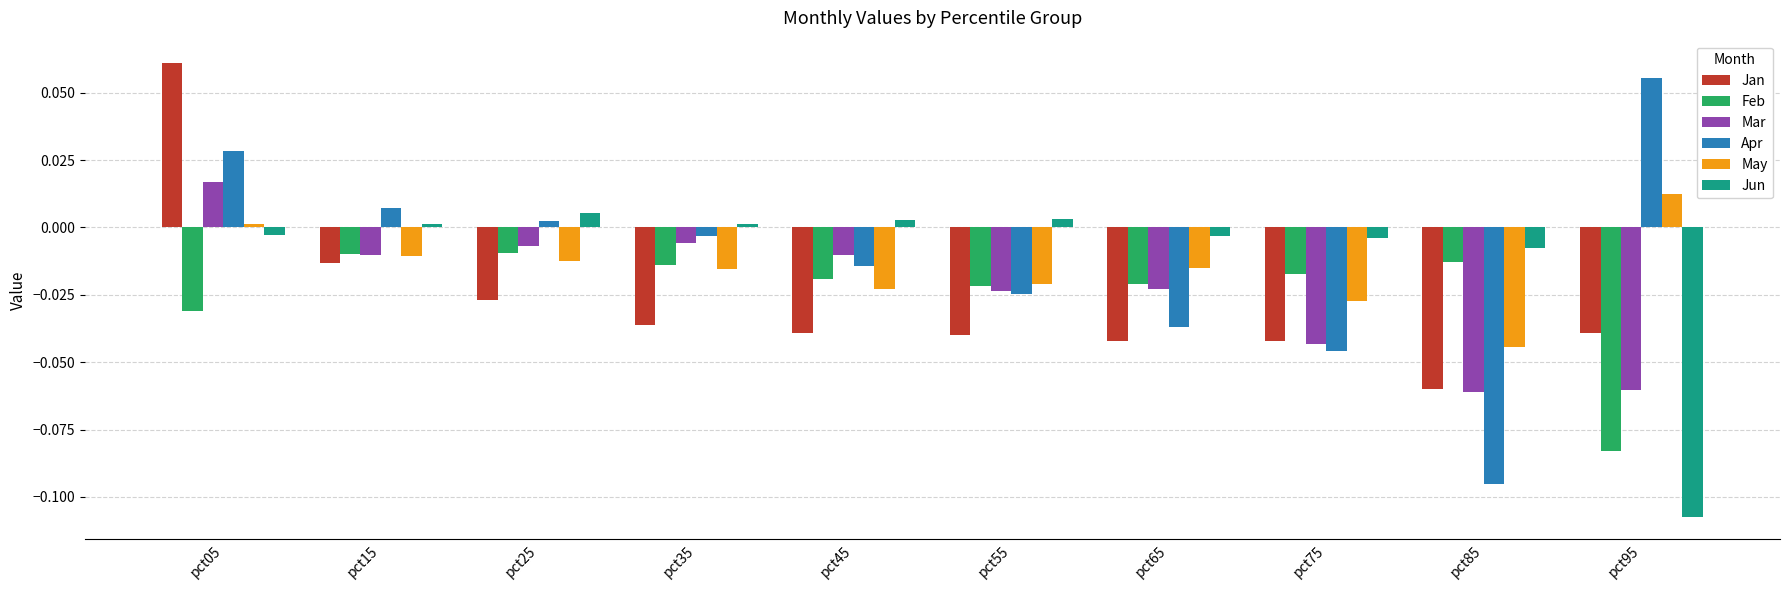

Is the value of Feb at pct95 greater than the value of Jun at pct45?

No